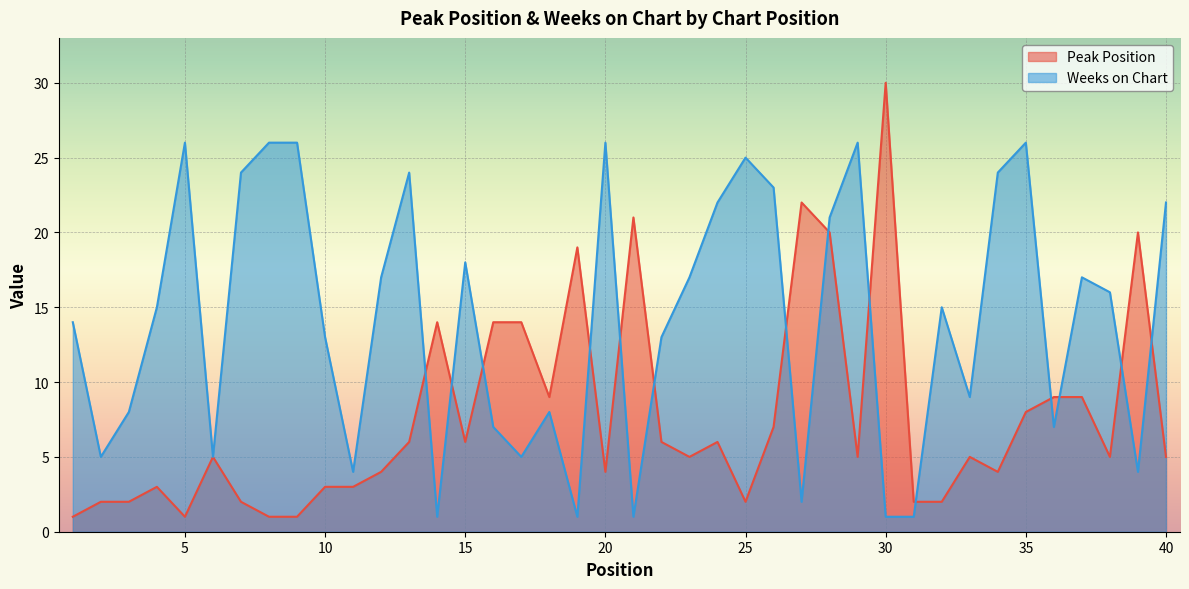

At which category does the chart reach its minimum across all series?

1